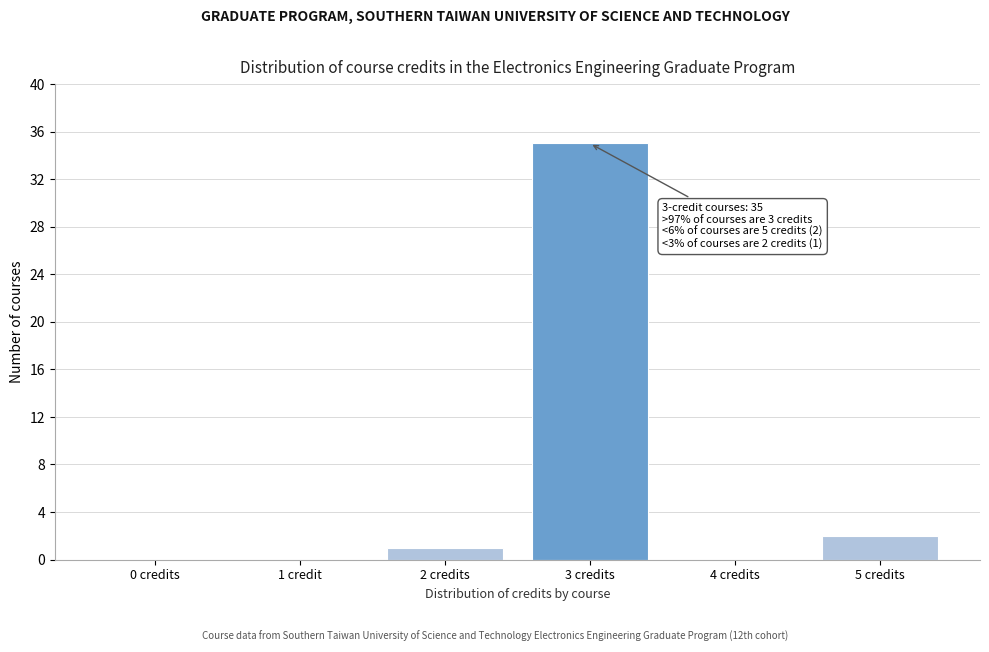

Reading right to left, extract all data points from this chart.

5 credits=2	4 credits=0	3 credits=35	2 credits=1	1 credit=0	0 credits=0